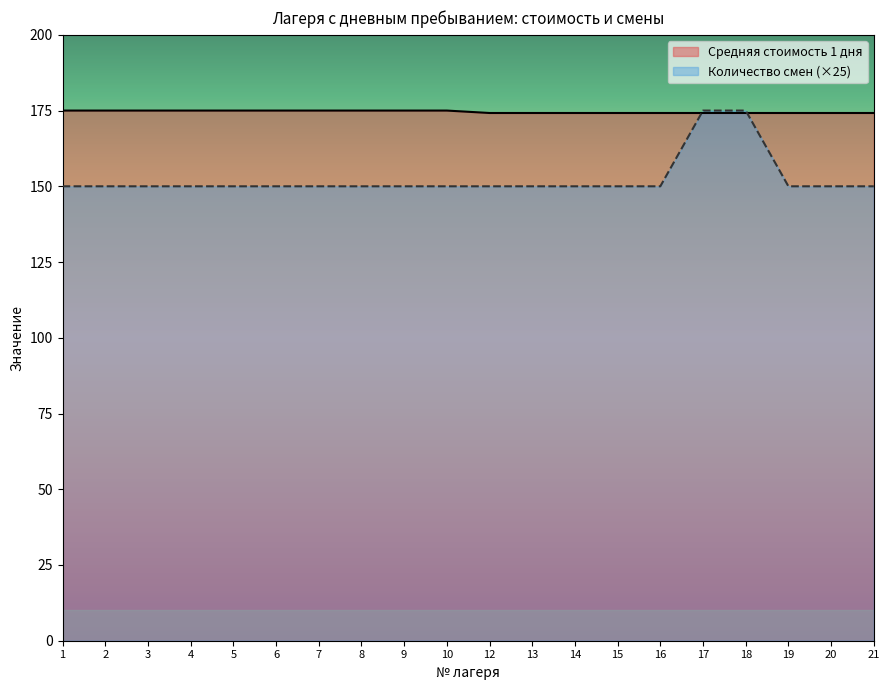

What is the smallest value displayed?

150.0